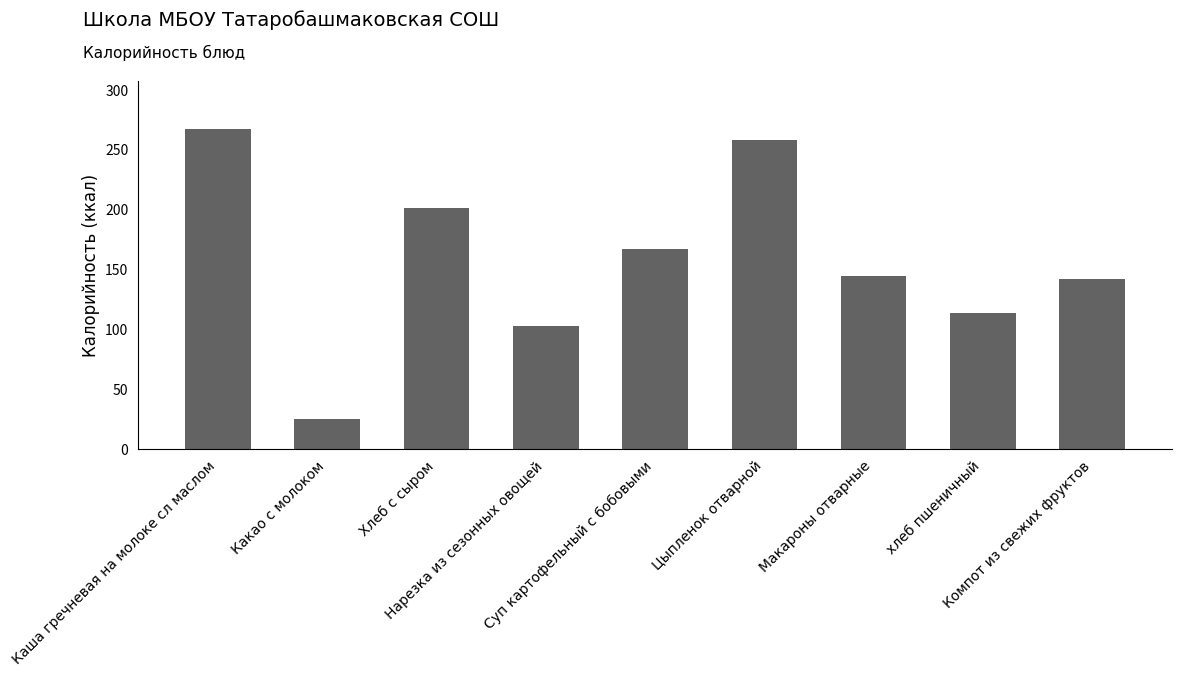

What is the sum of all values?

1422.8